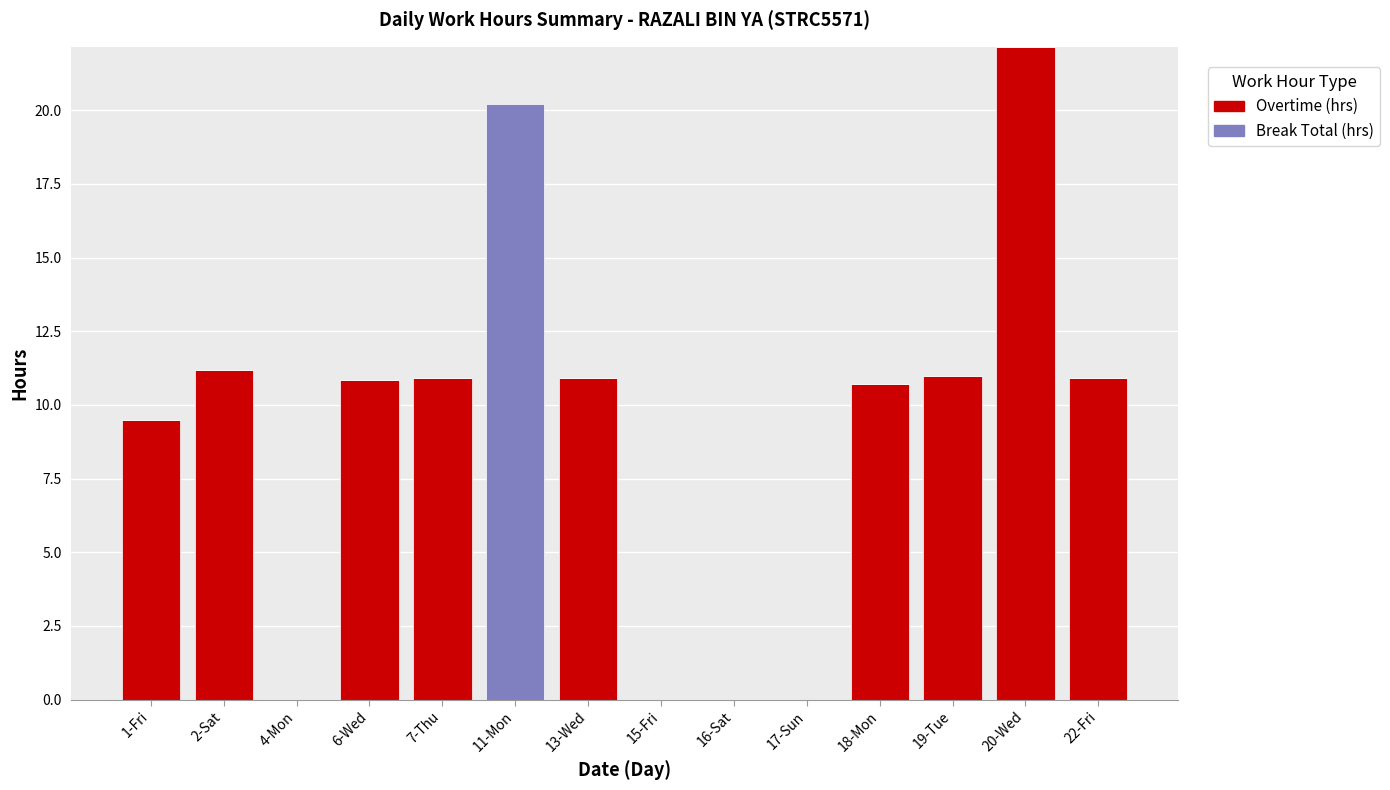

At which category is the sum across all series the highest?

20-Wed